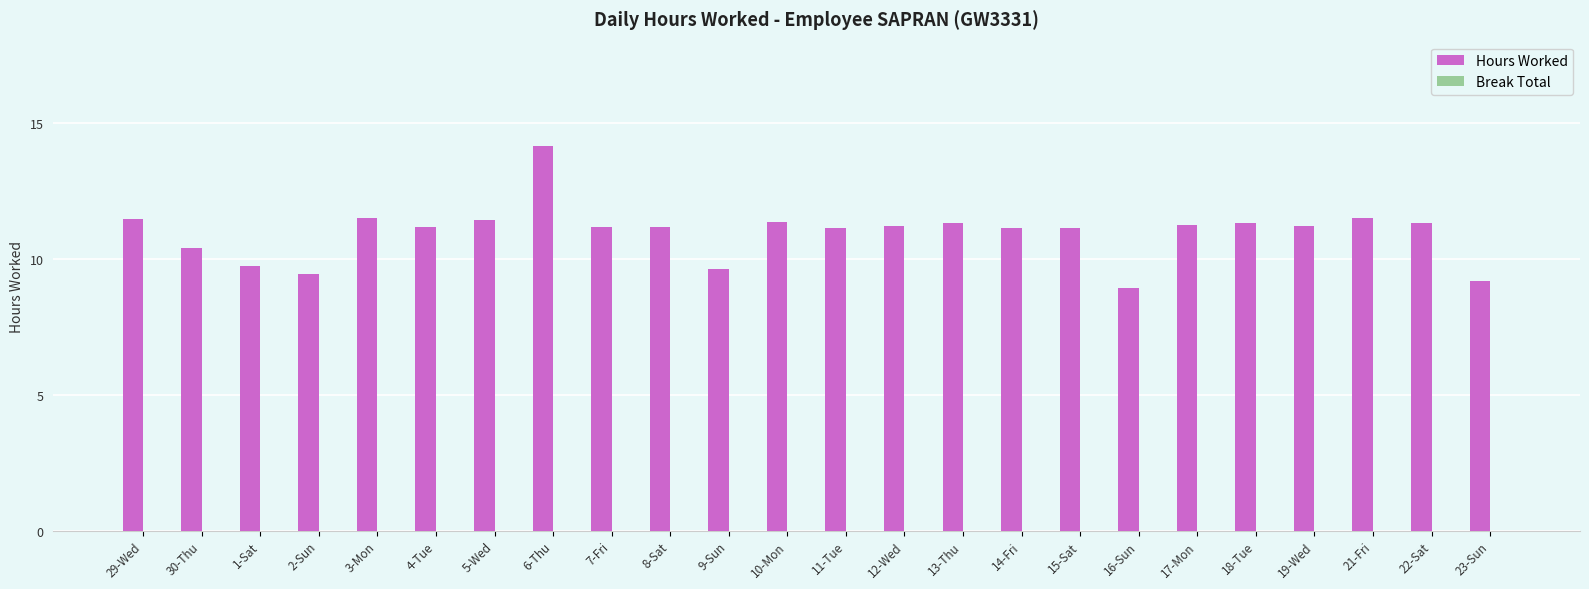

Which label corresponds to the largest value in the chart?

6-Thu